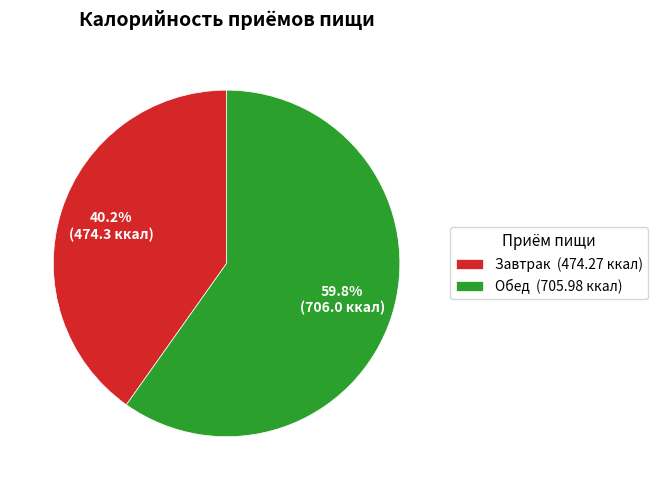

What percentage is the Обед slice, to the nearest percent?

60%